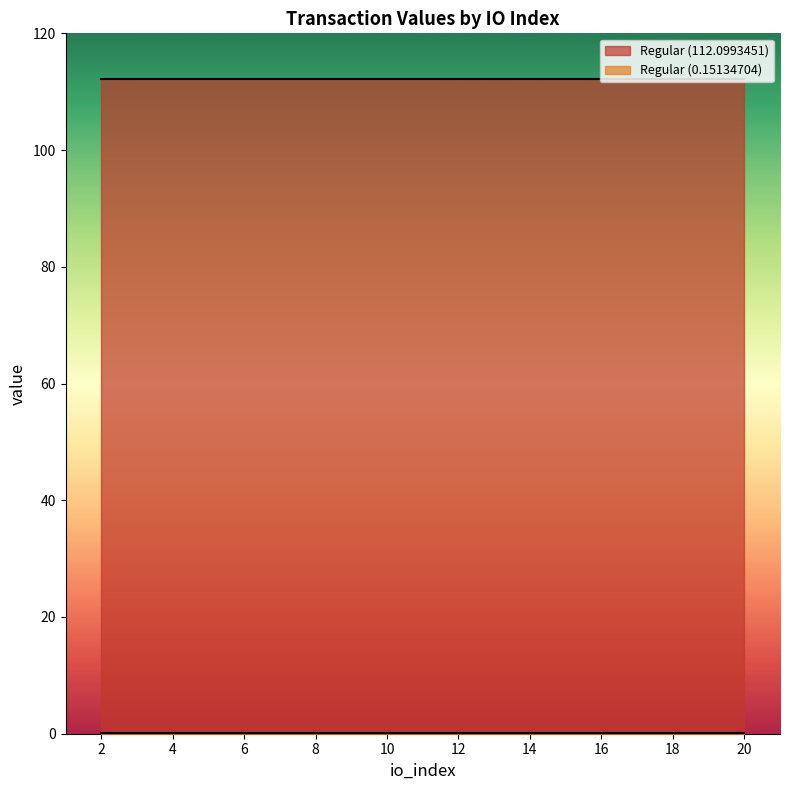

Which series has the largest total across all categories?

Regular (112.0993451)